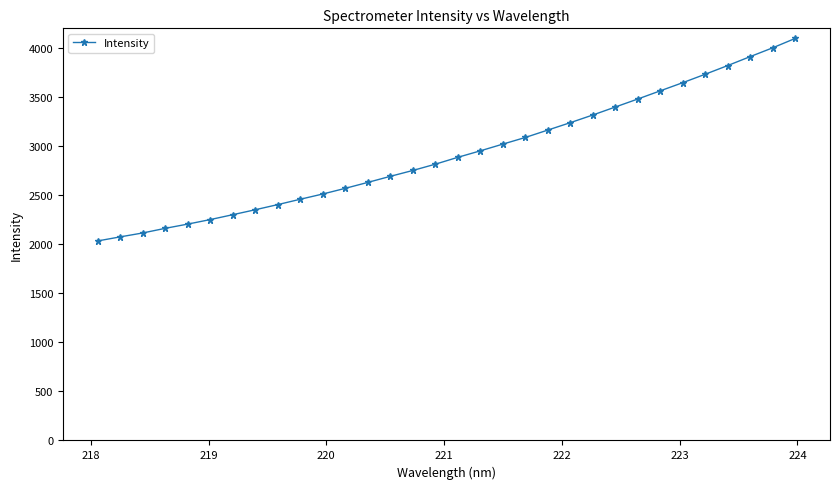

What is the value of the 8th point from the left?

2354.4